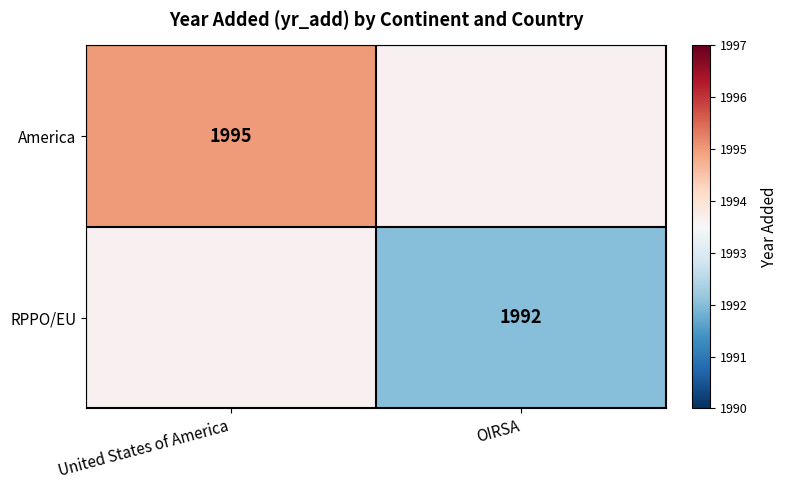

The RPPO/EU series shows 3551 at OIRSA. True or false?

False